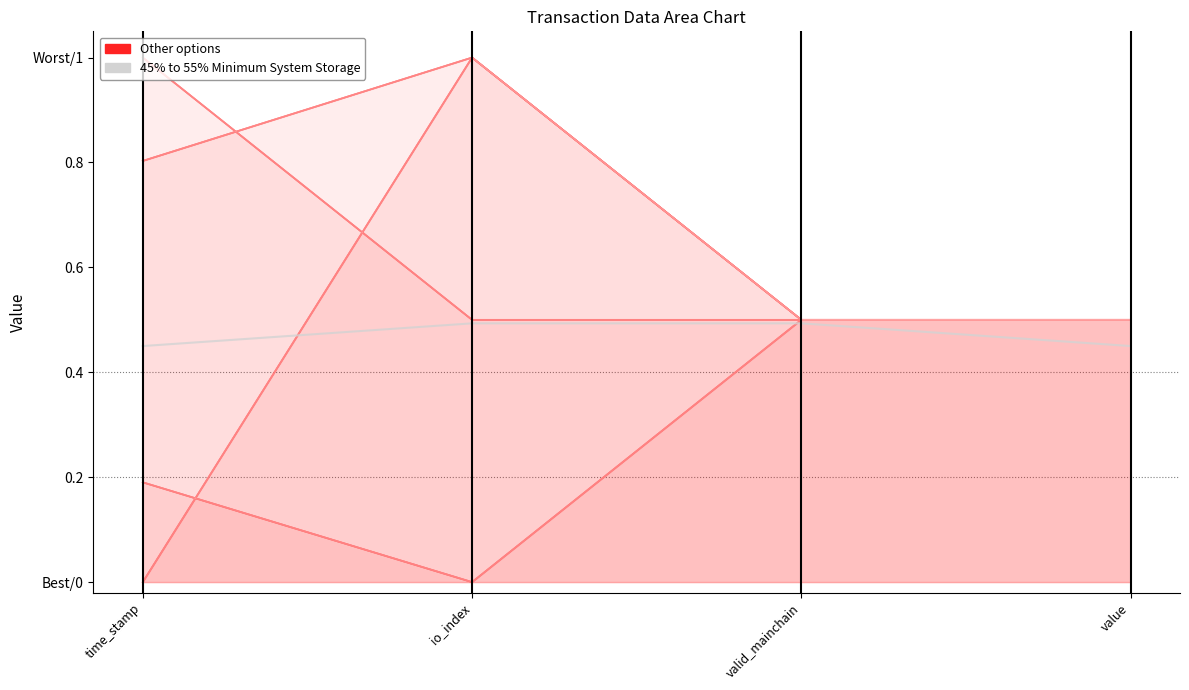

Rank the categories by io_index value from lowest to highest.

io_index, valid_mainchain, value, time_stamp